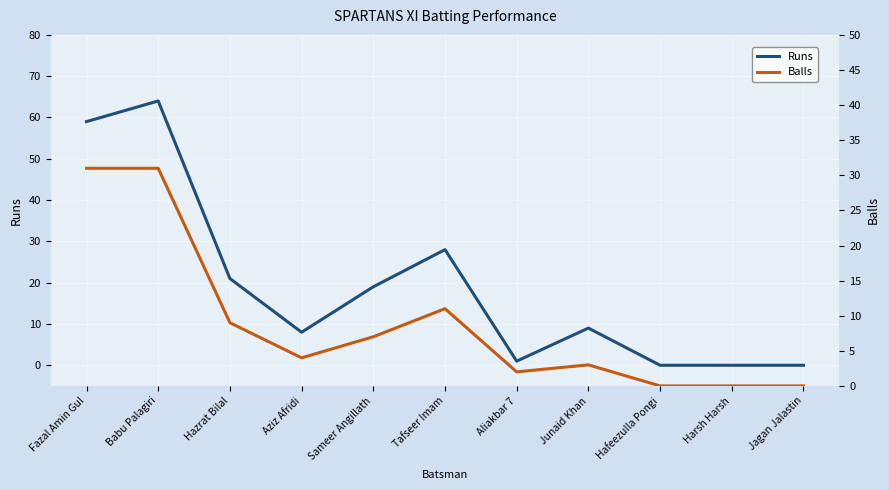

Reading left to right, extract all data points from this chart.

Runs: Fazal Amin Gul=59	Babu Palagiri=64	Hazrat Bilal=21	Aziz Afridi=8	Sameer Angillath=19	Tafseer Imam=28	Aliakbar 7=1	Junaid Khan=9	Hafeezulla Pongi=0	Harsh Harsh=0	Jagan Jalastin=0
Balls: Fazal Amin Gul=31	Babu Palagiri=31	Hazrat Bilal=9	Aziz Afridi=4	Sameer Angillath=7	Tafseer Imam=11	Aliakbar 7=2	Junaid Khan=3	Hafeezulla Pongi=0	Harsh Harsh=0	Jagan Jalastin=0